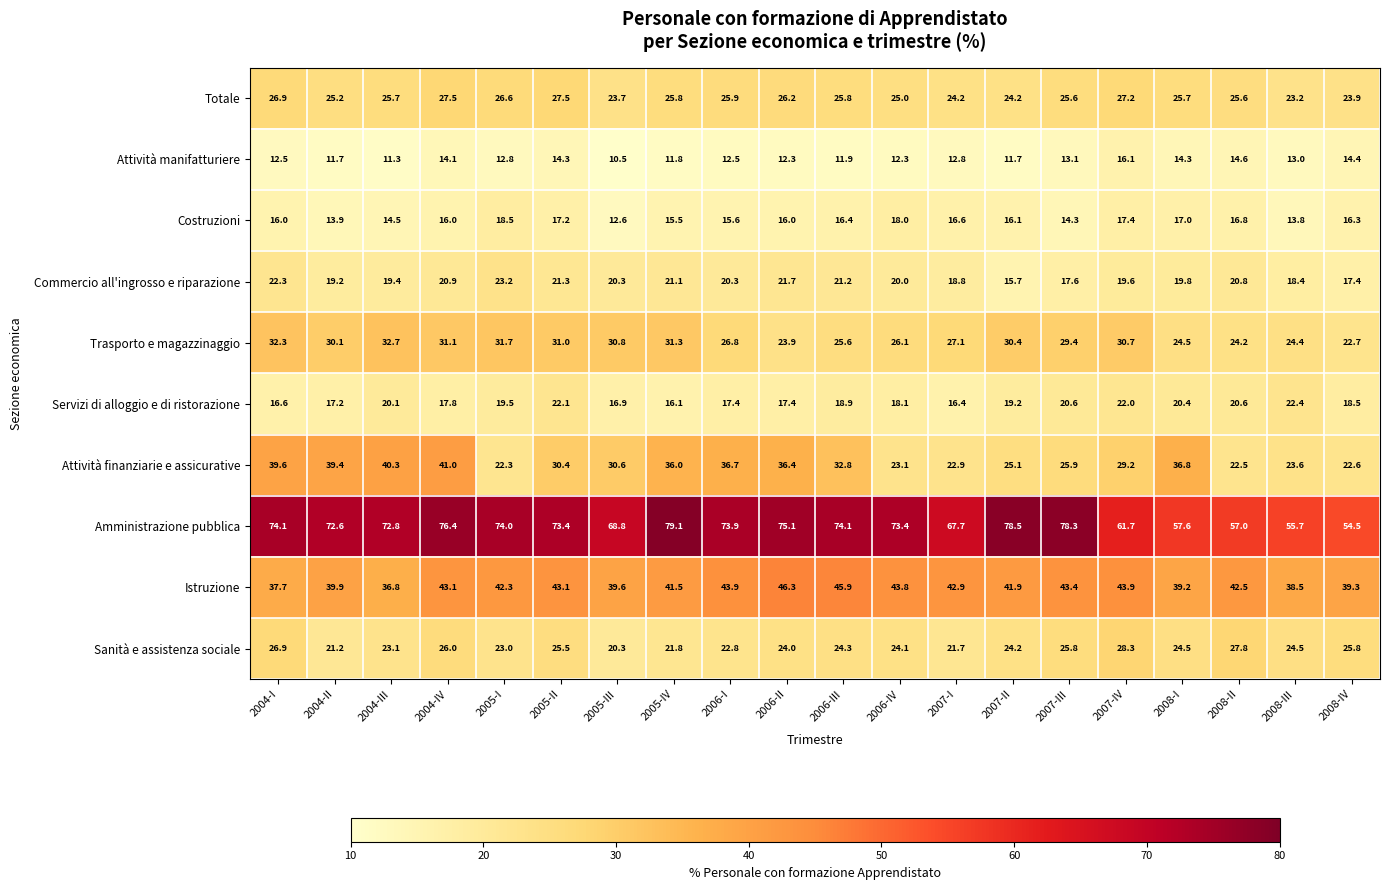

Which series has the largest total across all categories?

Amministrazione pubblica